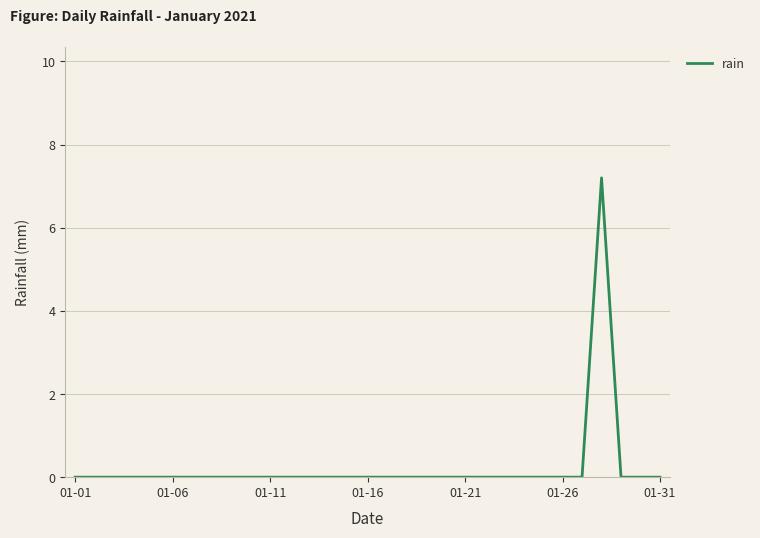

What is the greatest value displayed?

7.2